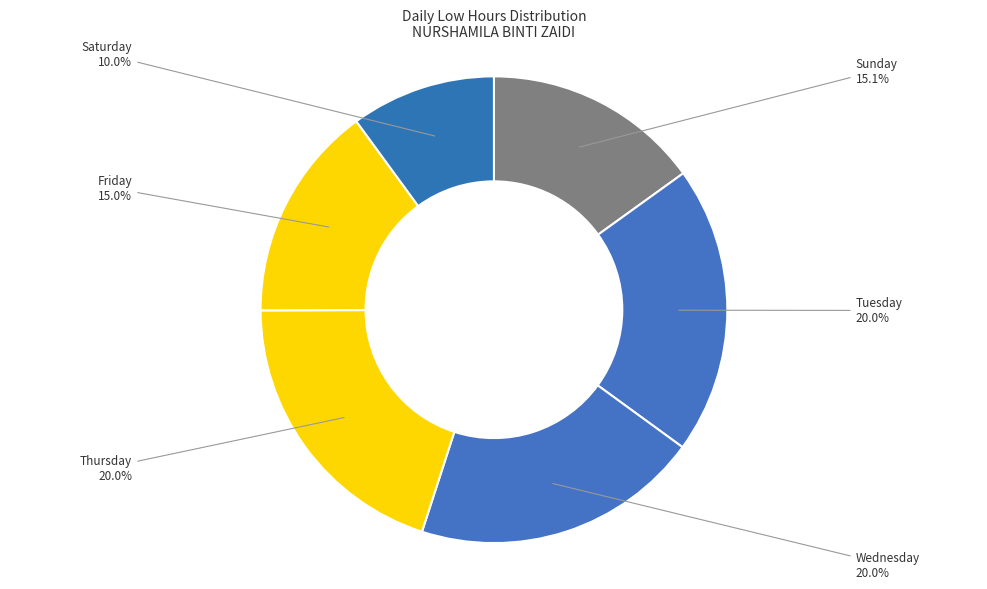

Combined, do Thursday and Sunday account for over 50%?

No